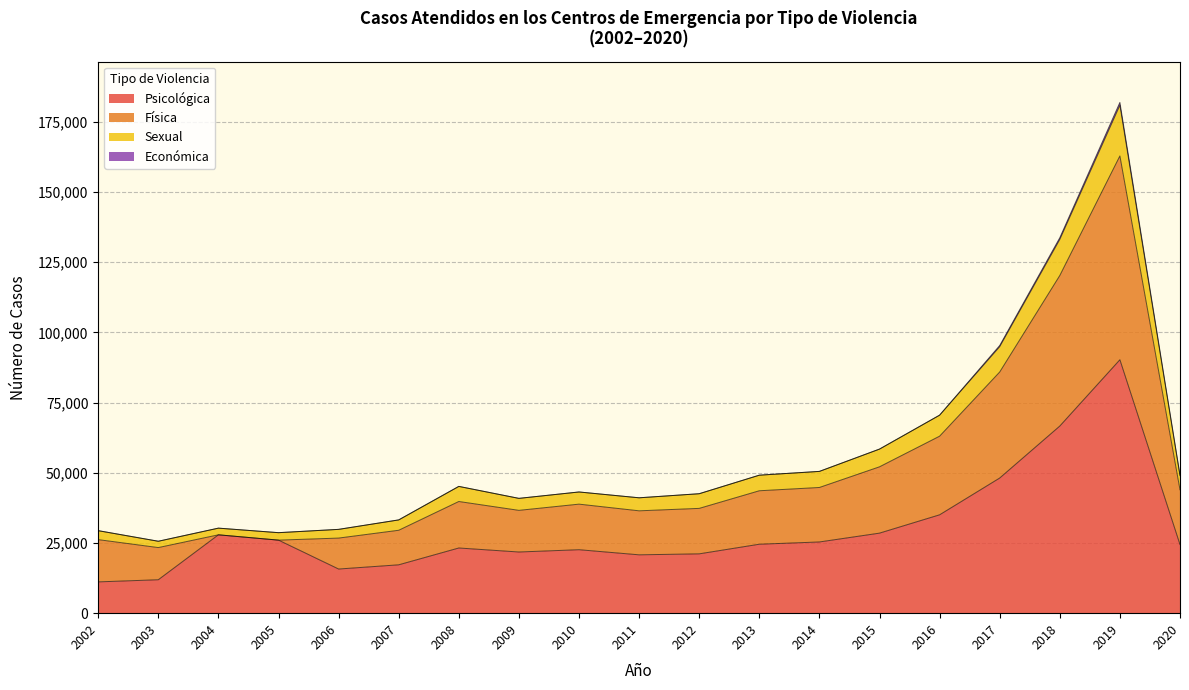

At which category is the sum across all series the highest?

2019